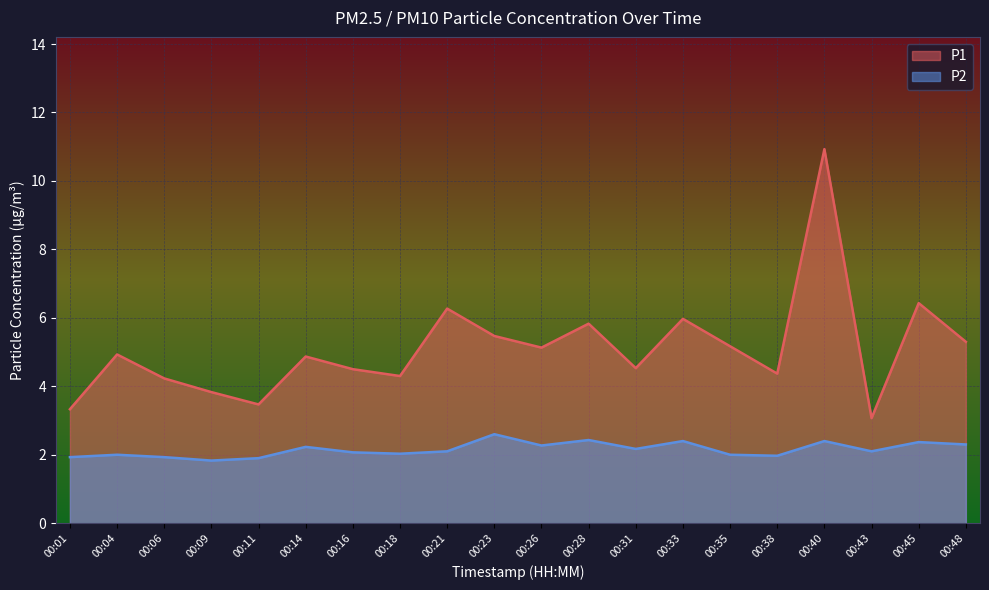

Reading right to left, list all the values displayed in this chart.

P1: 00:48=5.3	00:45=6.4	00:43=3.1	00:40=10.9	00:38=4.4	00:35=5.2	00:33=6.0	00:31=4.5	00:28=5.8	00:26=5.1	00:23=5.5	00:21=6.3	00:18=4.3	00:16=4.5	00:14=4.9	00:11=3.5	00:09=3.8	00:06=4.2	00:04=4.9	00:01=3.3
P2: 00:48=2.3	00:45=2.4	00:43=2.1	00:40=2.4	00:38=2.0	00:35=2.0	00:33=2.4	00:31=2.2	00:28=2.4	00:26=2.3	00:23=2.6	00:21=2.1	00:18=2.0	00:16=2.1	00:14=2.2	00:11=1.9	00:09=1.8	00:06=1.9	00:04=2.0	00:01=1.9